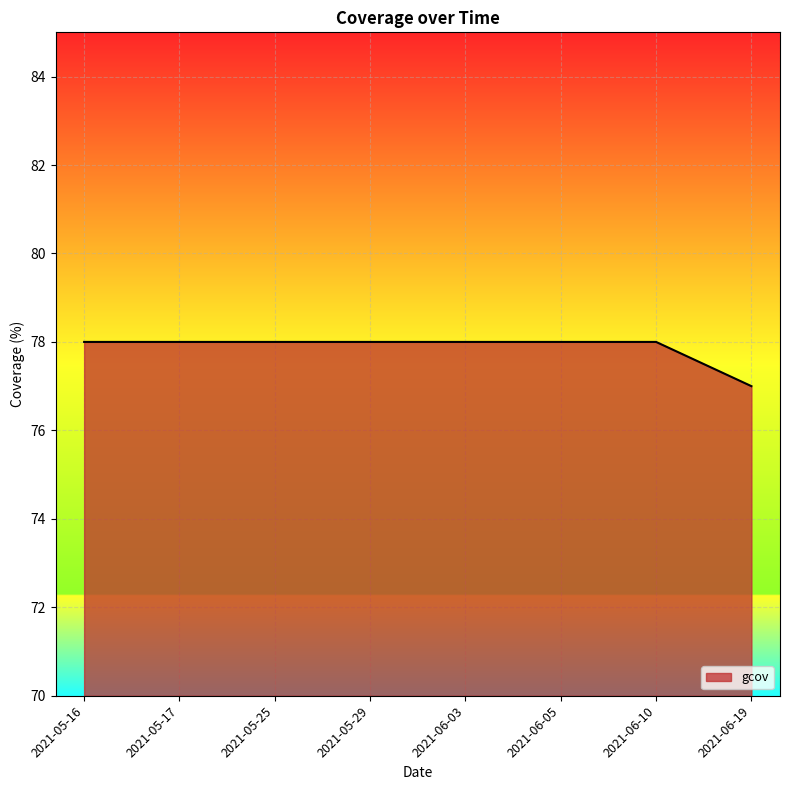

What is the ratio of the value at 2021-05-16 to the value at 2021-06-05?

1.0